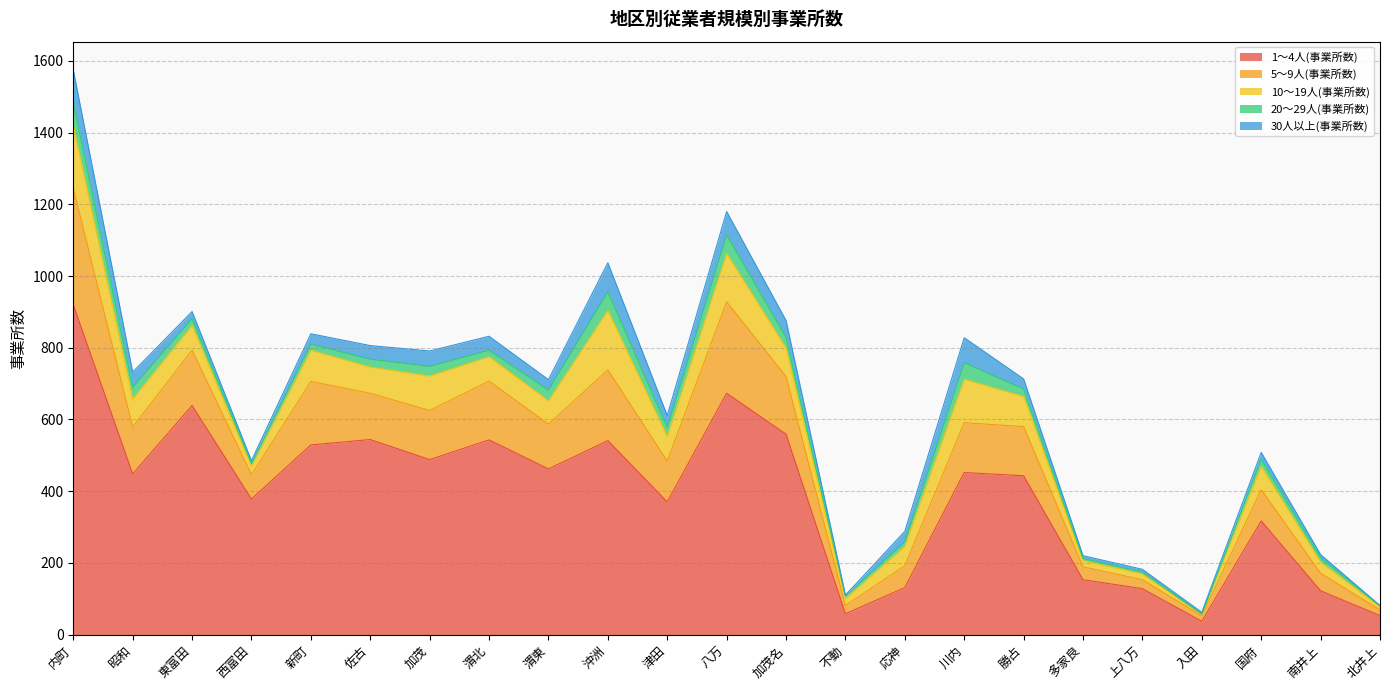

How many times do 30人以上(事業所数) and 10～19人(事業所数) cross each other?

2